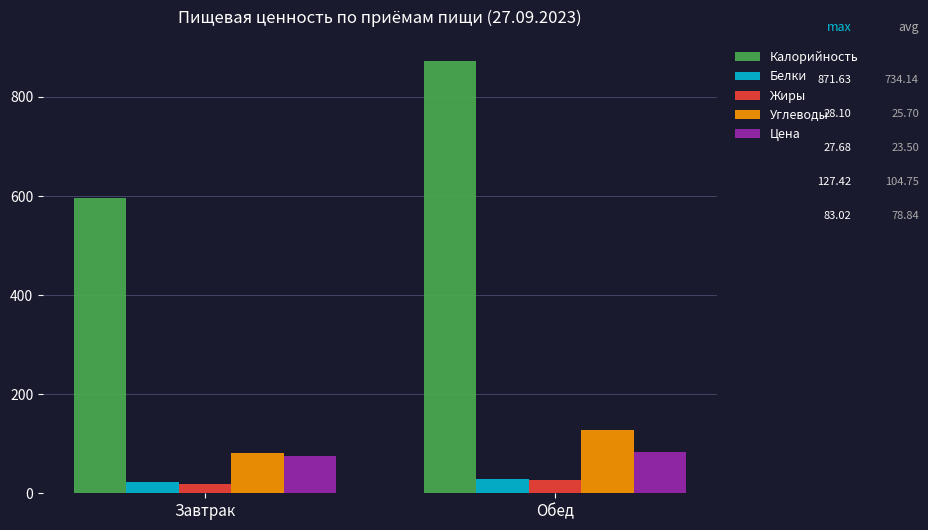

Between Завтрак and Обед, which series saw the biggest shift?

Калорийность